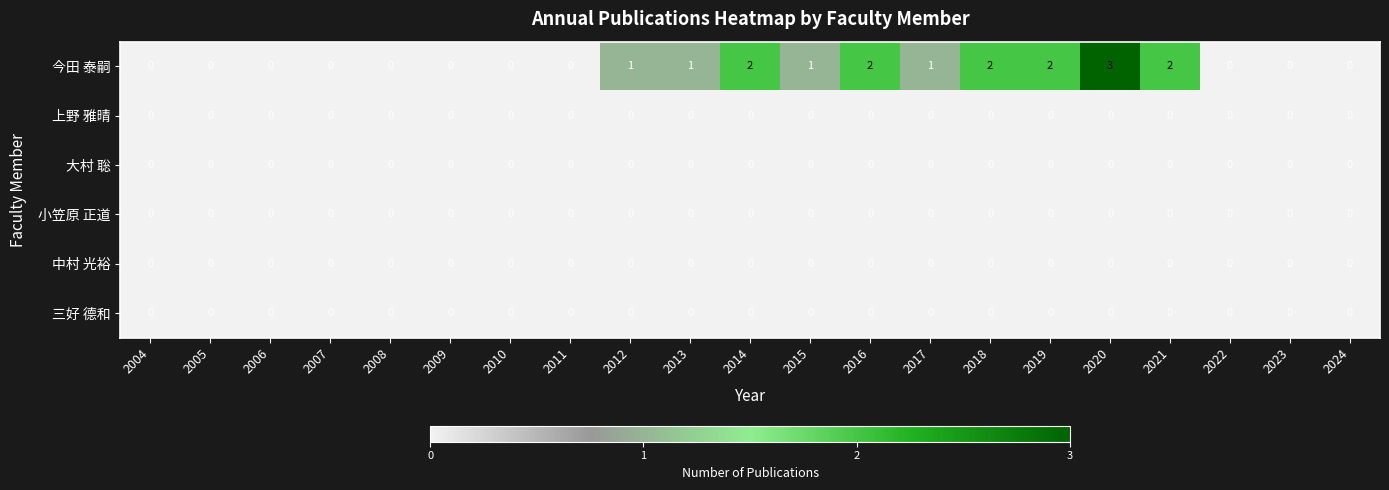

How many 今田 泰嗣 values are between 0 and 2?

20